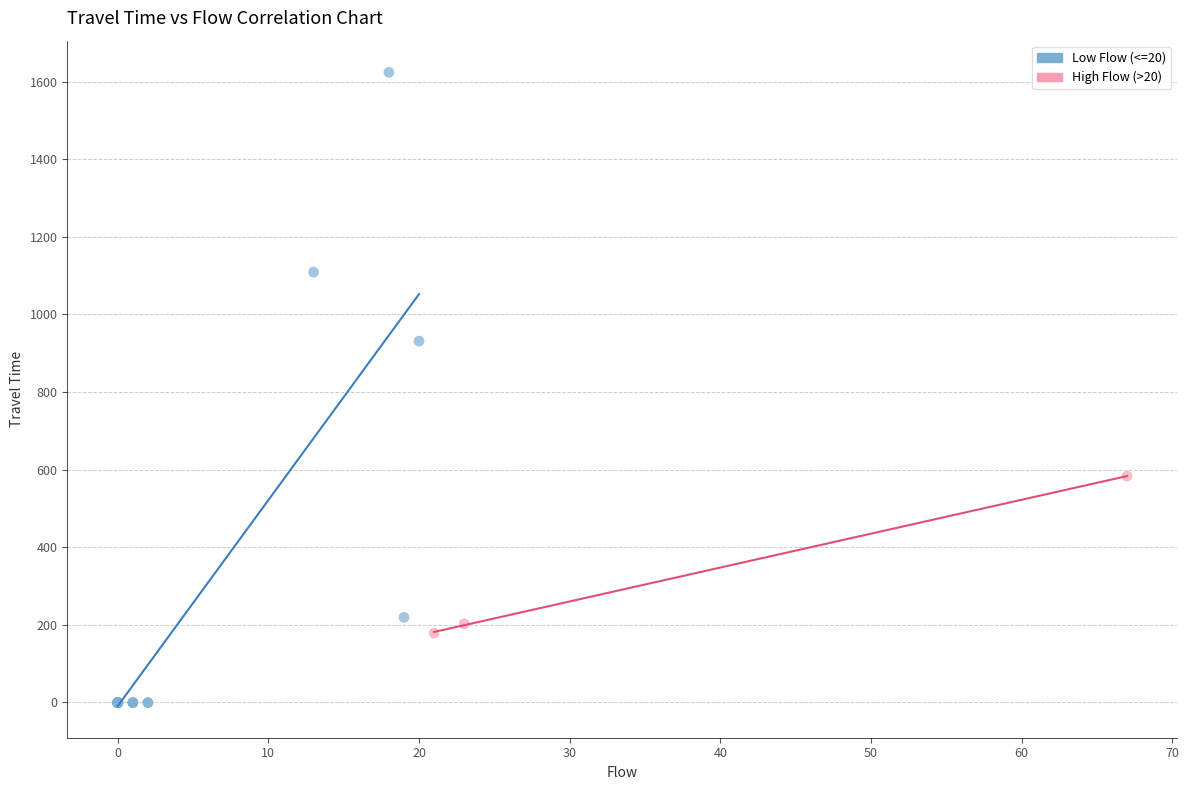

Which series has the largest Y range (max minus min)?

Low Flow (<=20)